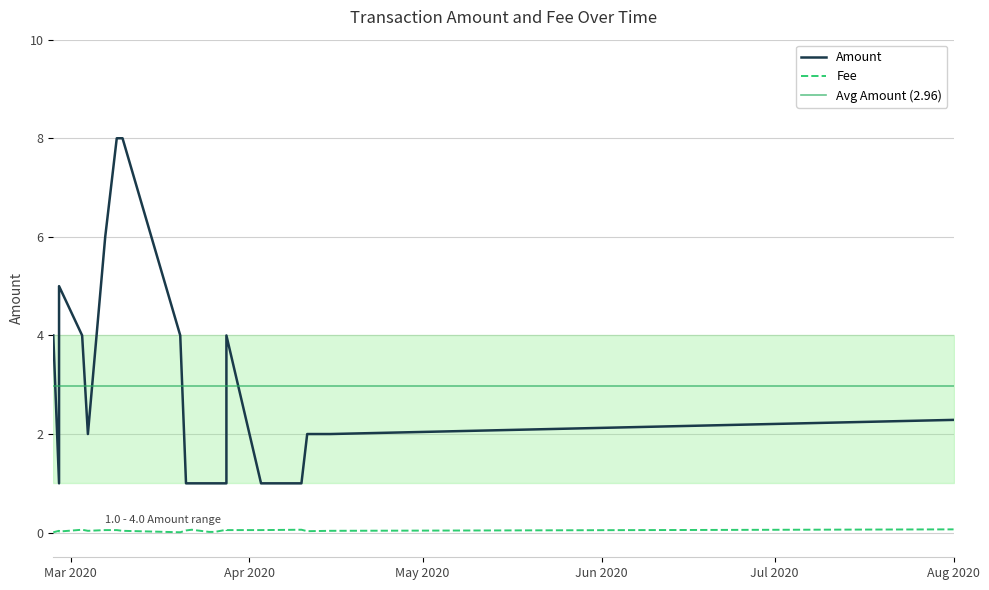

Reading right to left, what are all the values shown in this chart?

Amount: 19=4.0	18=5.0	17=1.0	16=4.0	15=2.0	14=6.0	13=8.0	12=8.0	11=4.0	10=1.0	9=1.0	8=1.0	7=1.0	6=4.0	5=1.0	4=1.0	3=1.0	2=2.0	1=2.0	0=2.3
Fee: 19=0.0	18=0.0	17=0.0	16=0.1	15=0.0	14=0.1	13=0.1	12=0.0	11=0.0	10=0.0	9=0.1	8=0.0	7=0.0	6=0.1	5=0.1	4=0.1	3=0.1	2=0.0	1=0.0	0=0.1